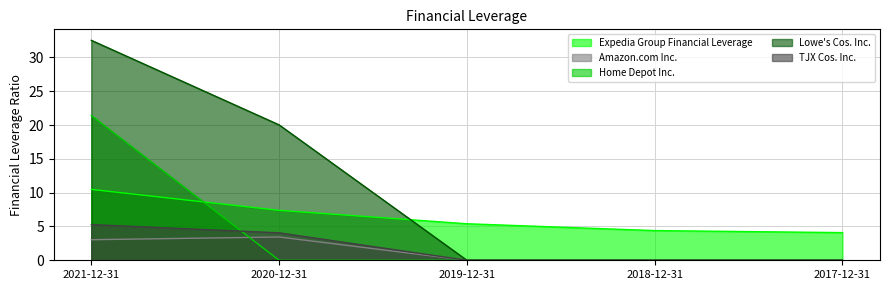

Which series has the largest total across all categories?

Lowe's Cos. Inc.